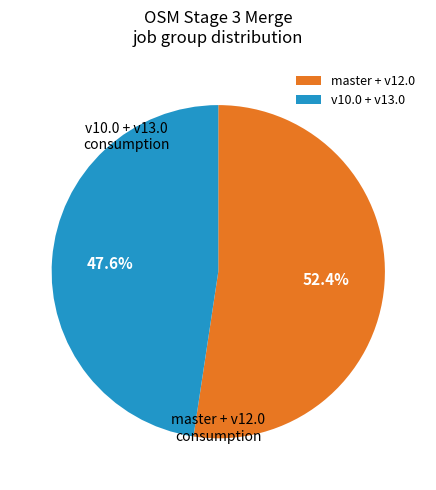

How many segments does this pie chart have?

2